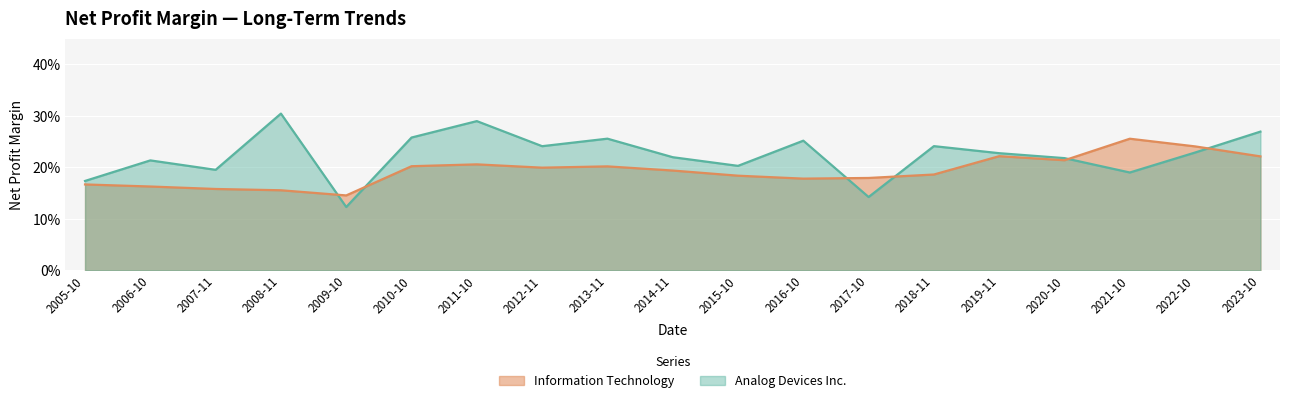

Which series has the largest total across all categories?

Analog Devices Inc.